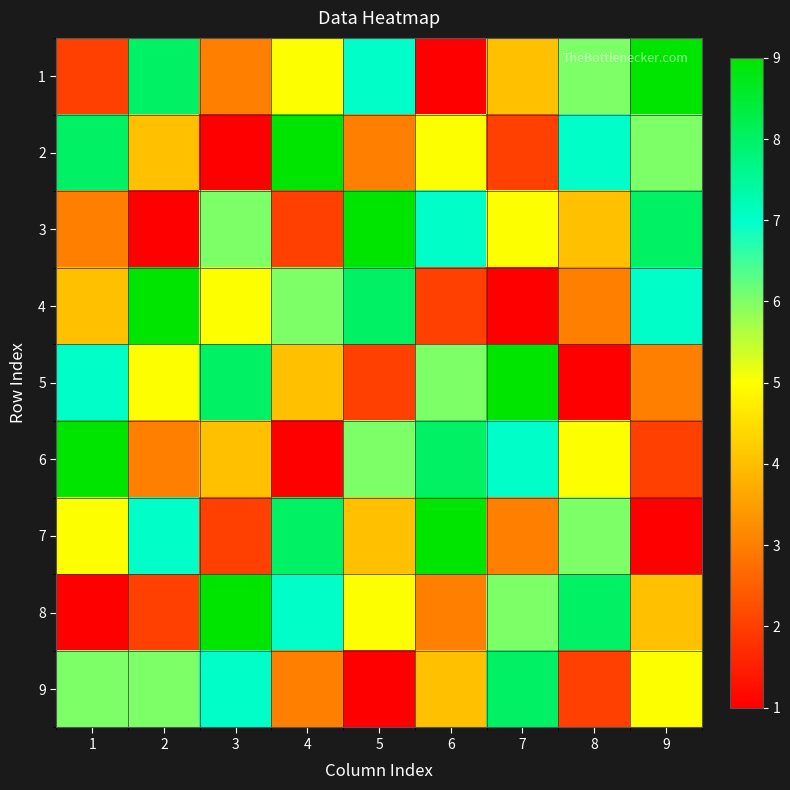

Reading left to right, extract all data points from this chart.

1: 1=2	2=8	3=3	4=5	5=7	6=1	7=4	8=6	9=9
2: 1=8	2=4	3=1	4=9	5=3	6=5	7=2	8=7	9=6
3: 1=3	2=1	3=6	4=2	5=9	6=7	7=5	8=4	9=8
4: 1=4	2=9	3=5	4=6	5=8	6=2	7=1	8=3	9=7
5: 1=7	2=5	3=8	4=4	5=2	6=6	7=9	8=1	9=3
6: 1=9	2=3	3=4	4=1	5=6	6=8	7=7	8=5	9=2
7: 1=5	2=7	3=2	4=8	5=4	6=9	7=3	8=6	9=1
8: 1=1	2=2	3=9	4=7	5=5	6=3	7=6	8=8	9=4
9: 1=6	2=6	3=7	4=3	5=1	6=4	7=8	8=2	9=5